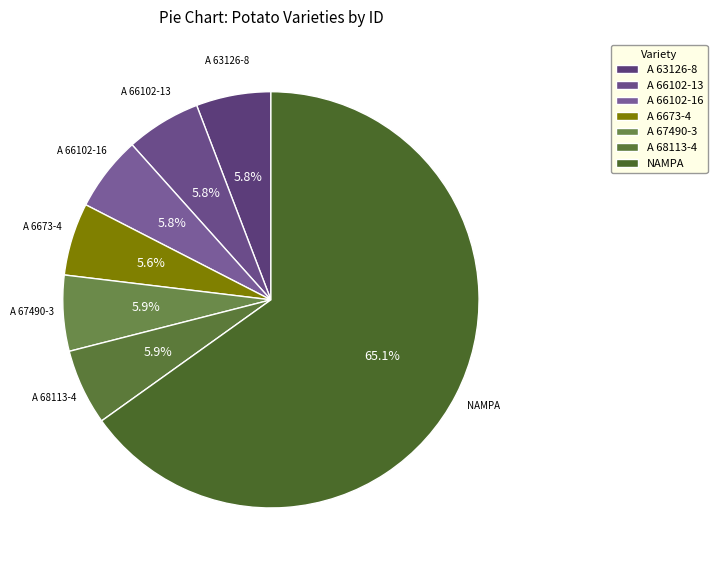

Approximately how many times larger is the value at NAMPA compared to A 63126-8?

11.2